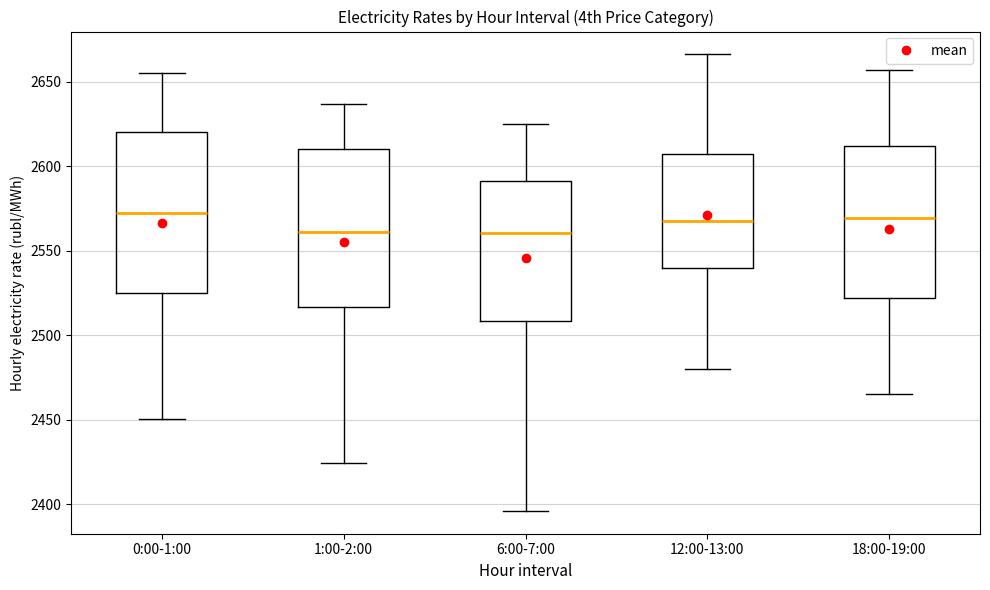

Reading left to right, transcribe this box plot: for each box, give where its median line is, the range the box spans, and where its two whiskers end, as read against the y-axis. The values are not printed on the chart, so give them approximately, as read against the axis.

0:00-1:00: median 2570, box 2525 to 2620, whiskers 2450 to 2655
1:00-2:00: median 2560, box 2515 to 2610, whiskers 2425 to 2635
6:00-7:00: median 2560, box 2510 to 2590, whiskers 2395 to 2625
12:00-13:00: median 2570, box 2540 to 2605, whiskers 2480 to 2665
18:00-19:00: median 2570, box 2520 to 2610, whiskers 2465 to 2655